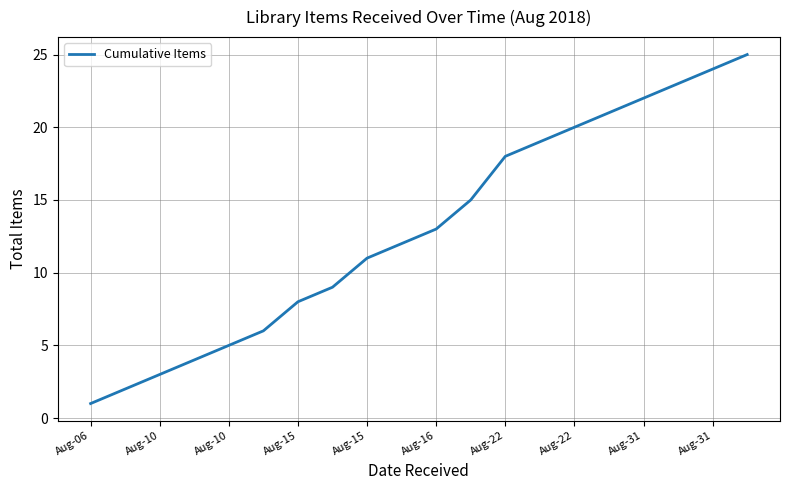

What is the maximum value shown in the chart?

25